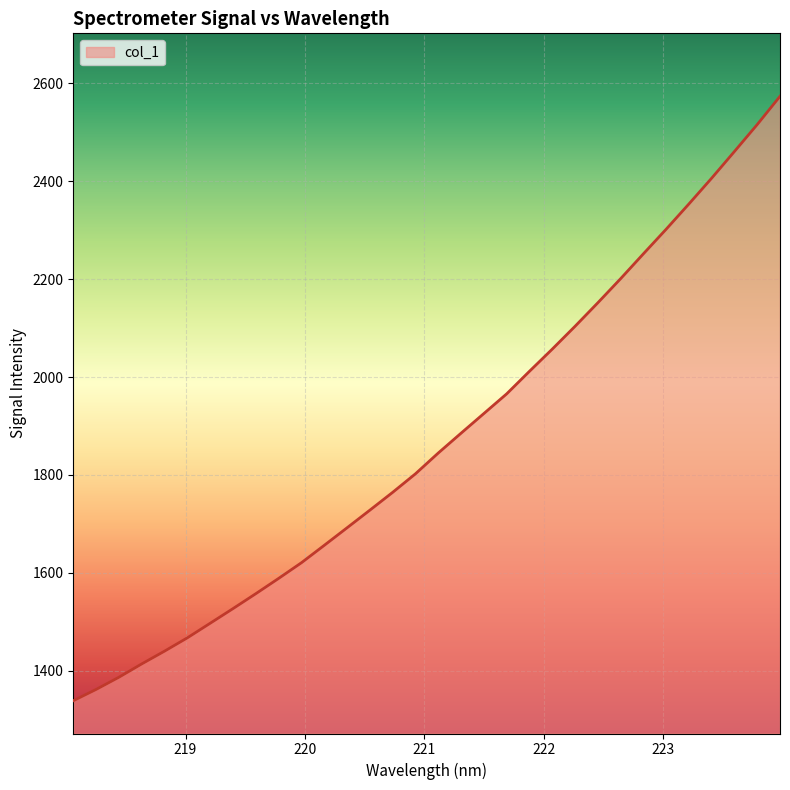

What is the difference between the maximum and minimum values?

1235.0